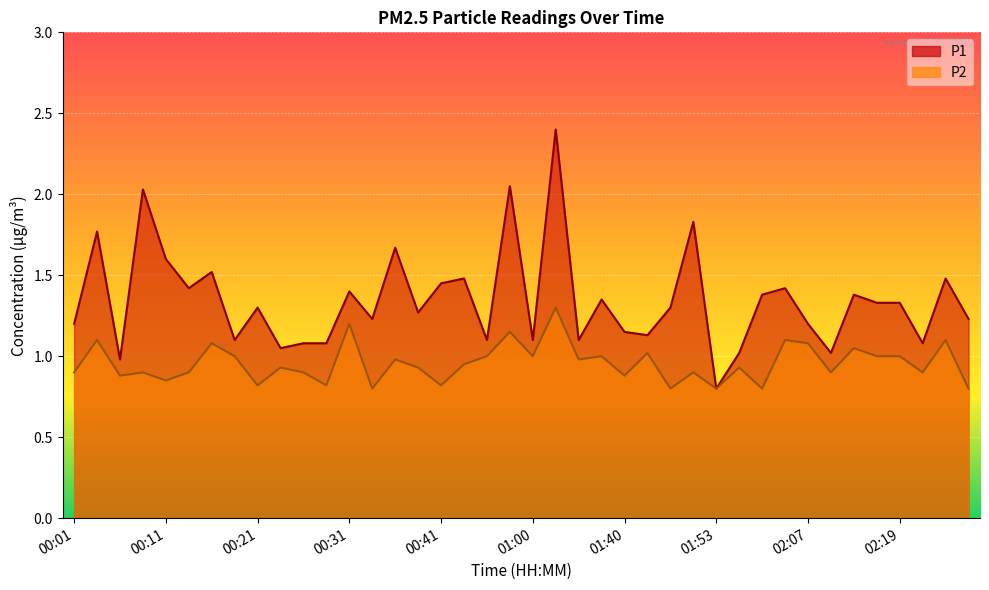

True or false: P2 and P1 intersect in this chart.

False